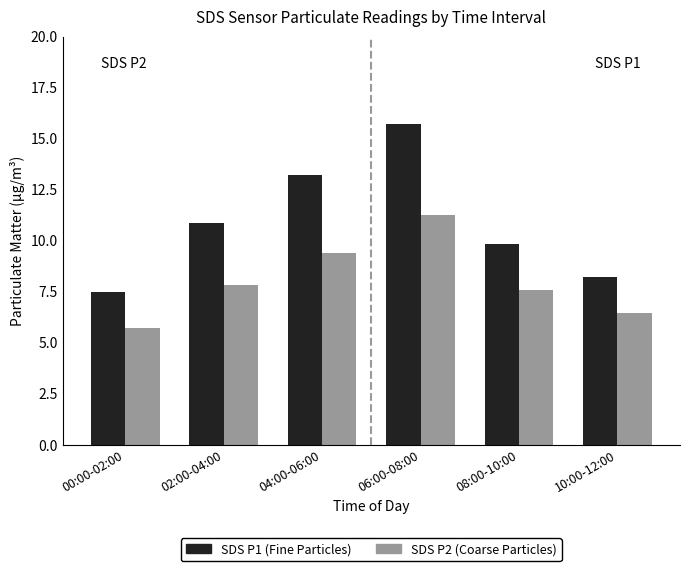

At which category does the chart reach its minimum across all series?

00:00-02:00